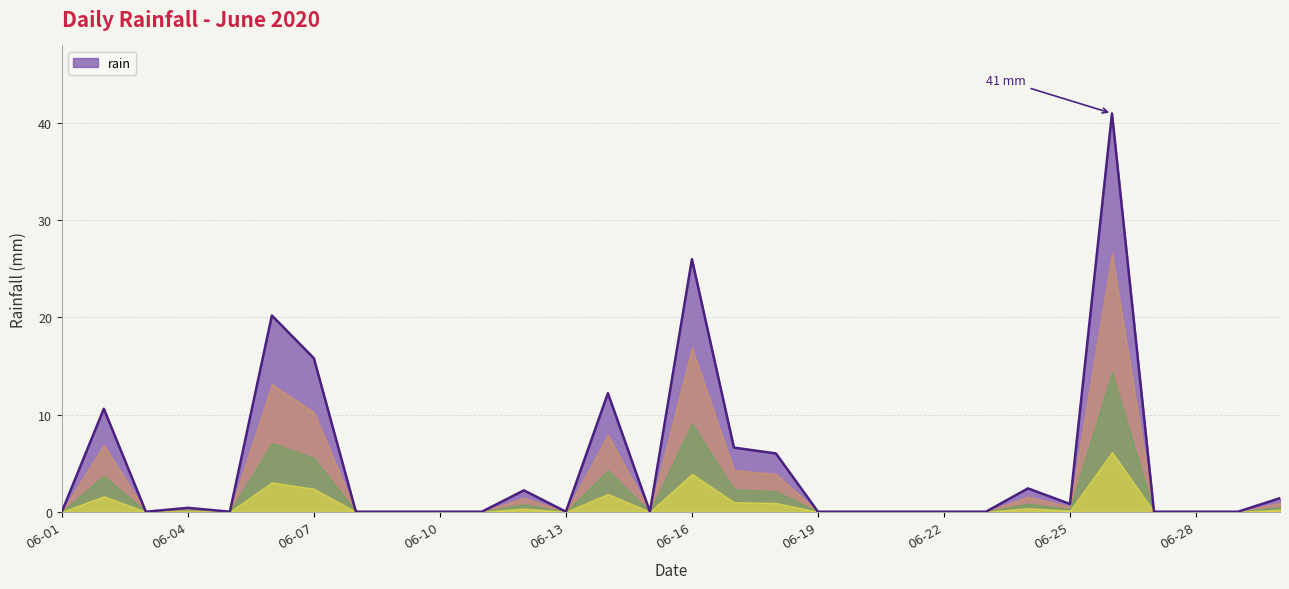

What is the maximum value shown in the chart?

41.0